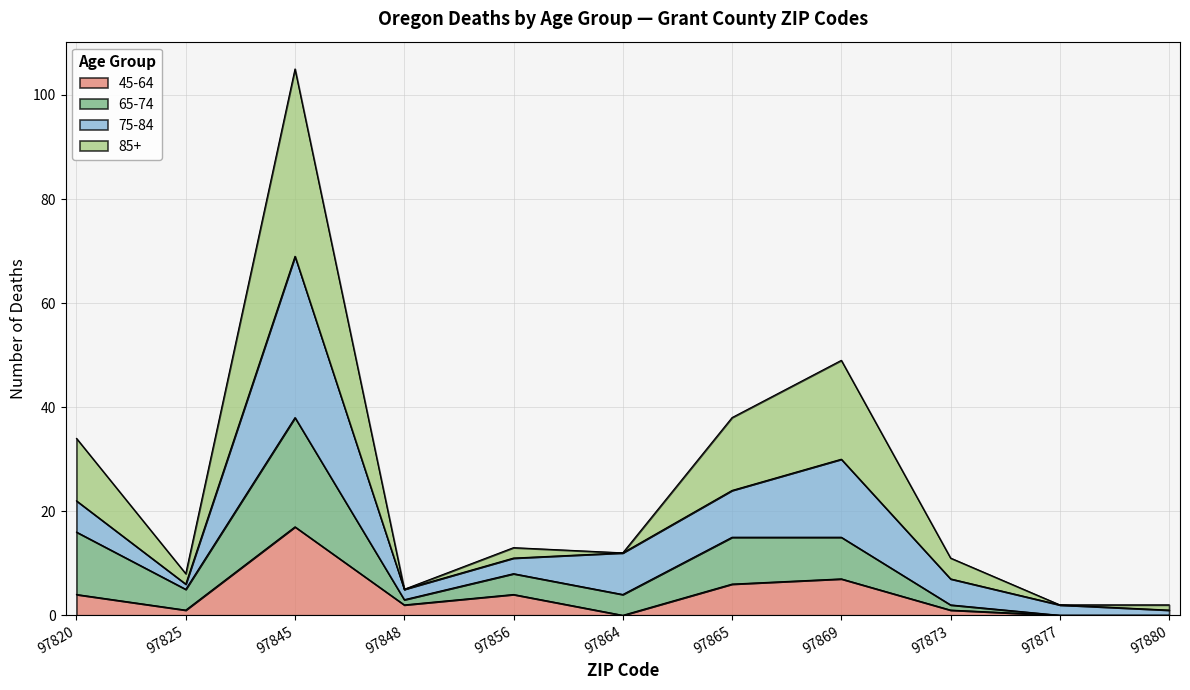

The value of 45-64 at 97880 is 0. True or false?

True